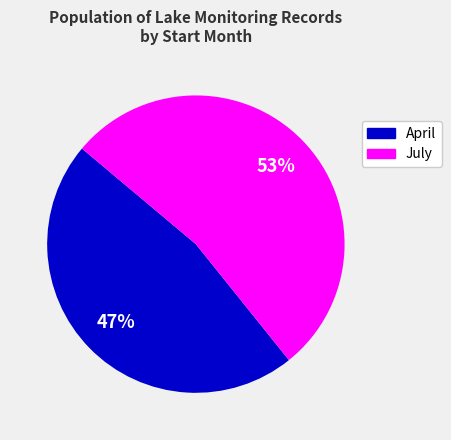

Is there a majority slice in this chart?

Yes